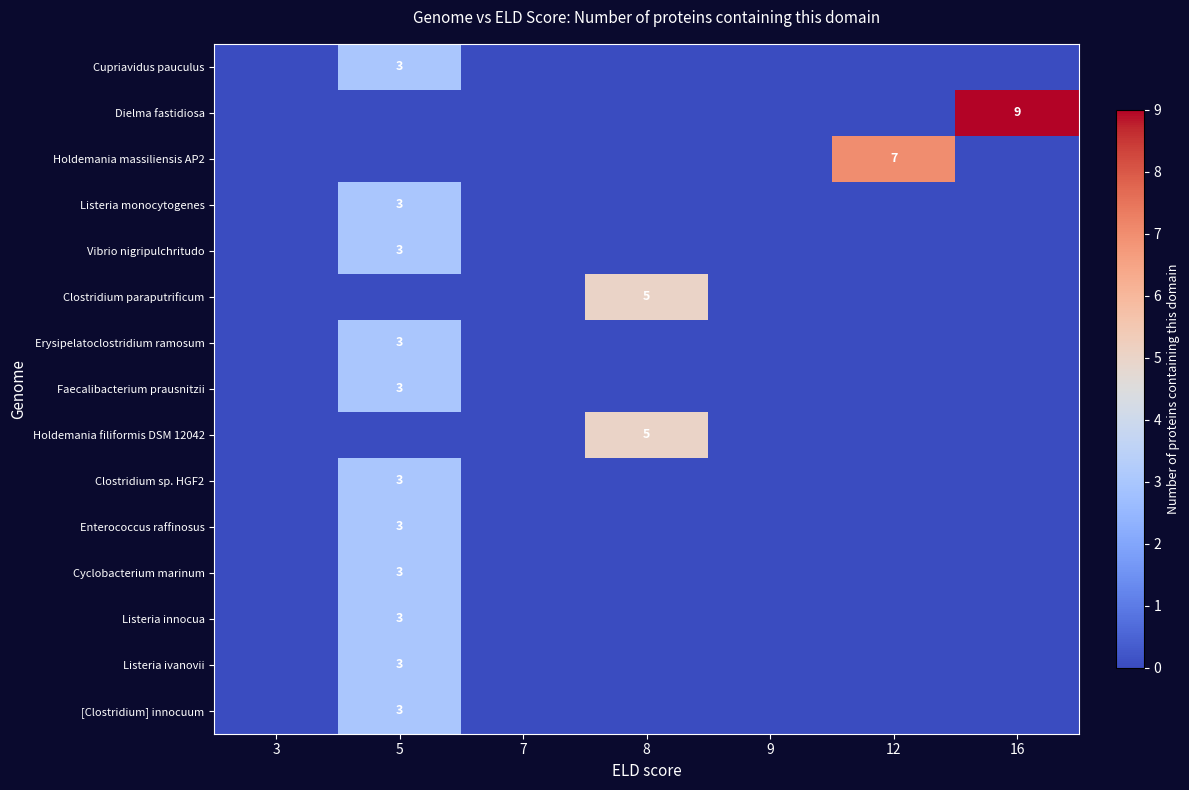

How many values in Erysipelatoclostridium ramosum are above zero?

1